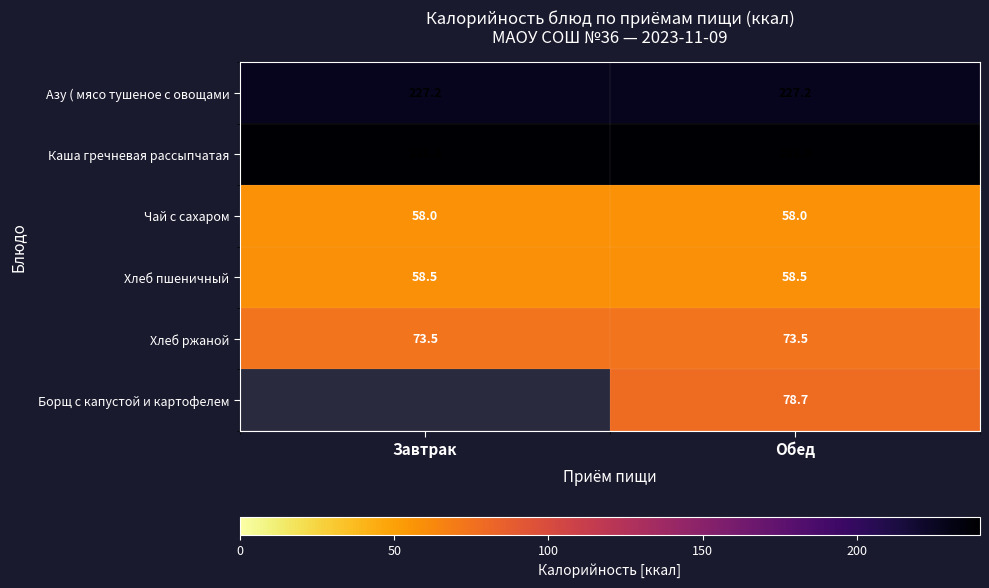

Is the value of Хлеб пшеничный at Завтрак greater than the value of Хлеб ржаной at Завтрак?

No